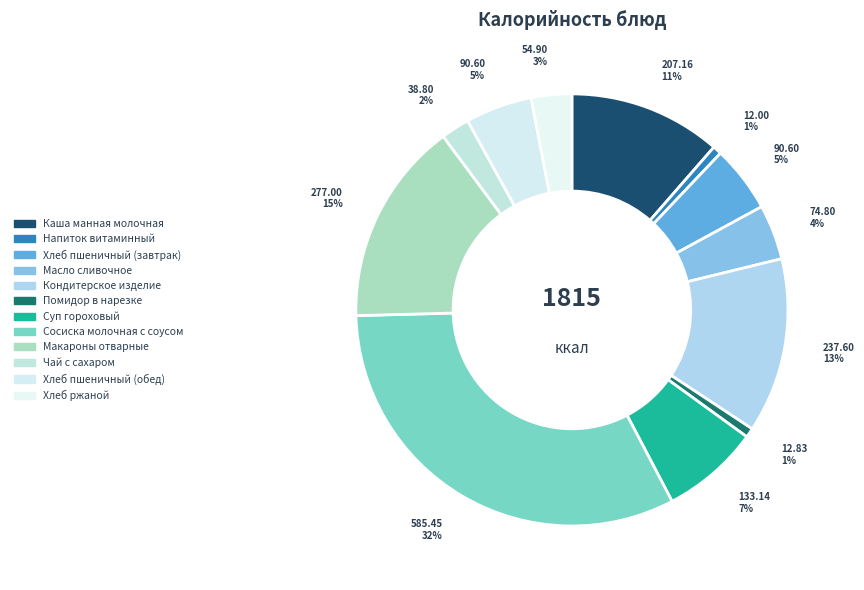

Which category has the biggest portion of the pie?

Сосиска молочная с соусом